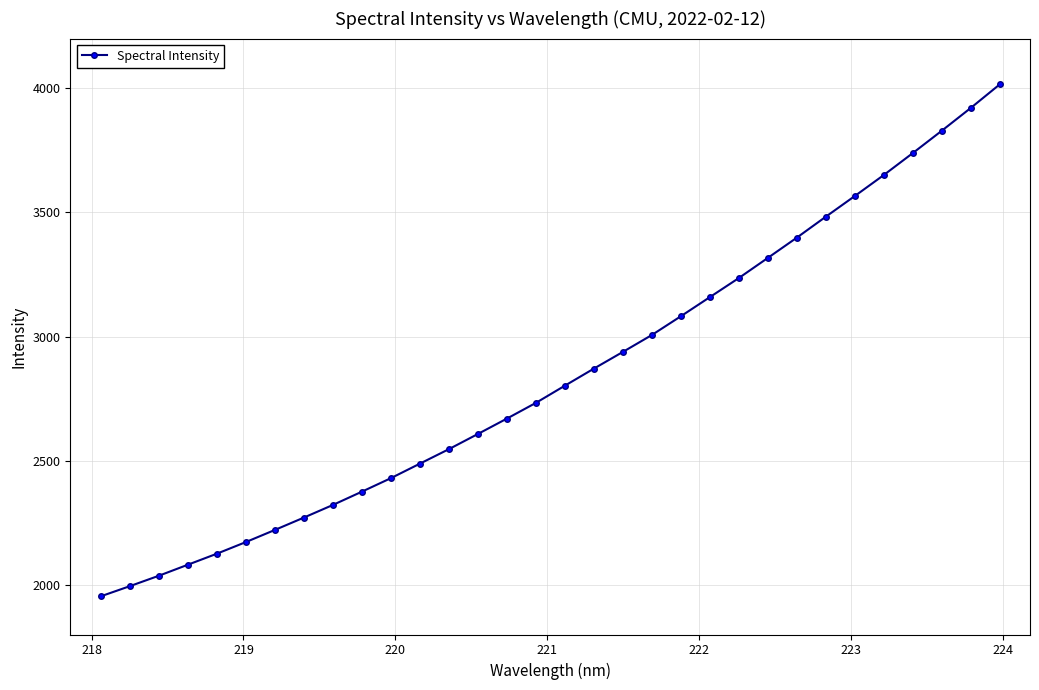

What is the difference between the second highest and minimum values?

1966.7